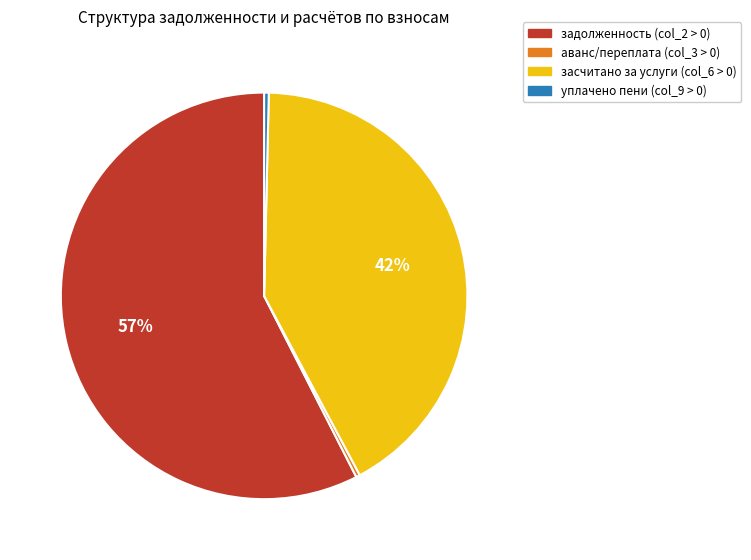

Combined, do аванс/переплата (col_3 > 0) and задолженность (col_2 > 0) account for over 50%?

Yes